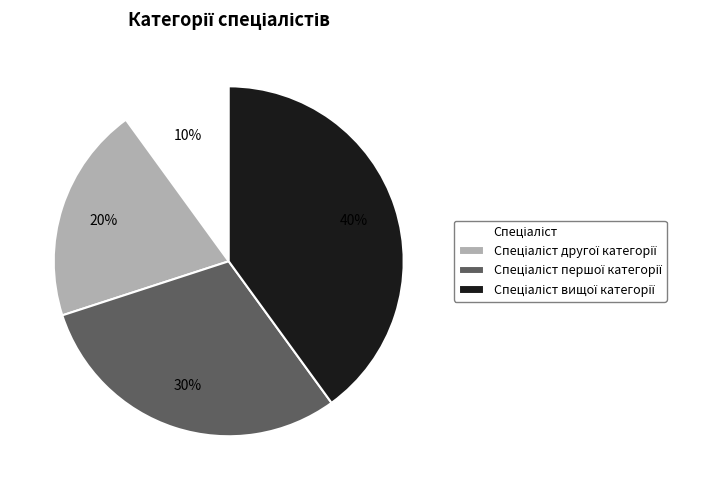

Is there any slice that represents more than half of the pie?

No